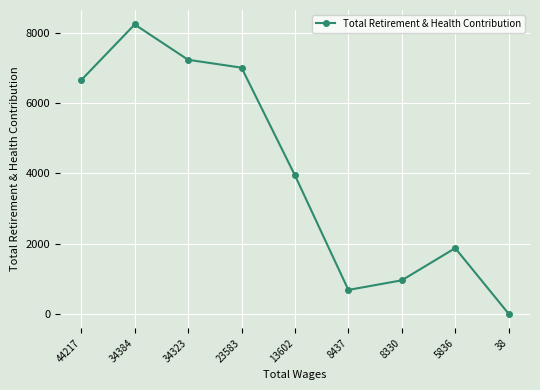

List the labels in order of value, smallest first.

38, 8437, 8330, 5836, 13602, 44217, 23583, 34323, 34384